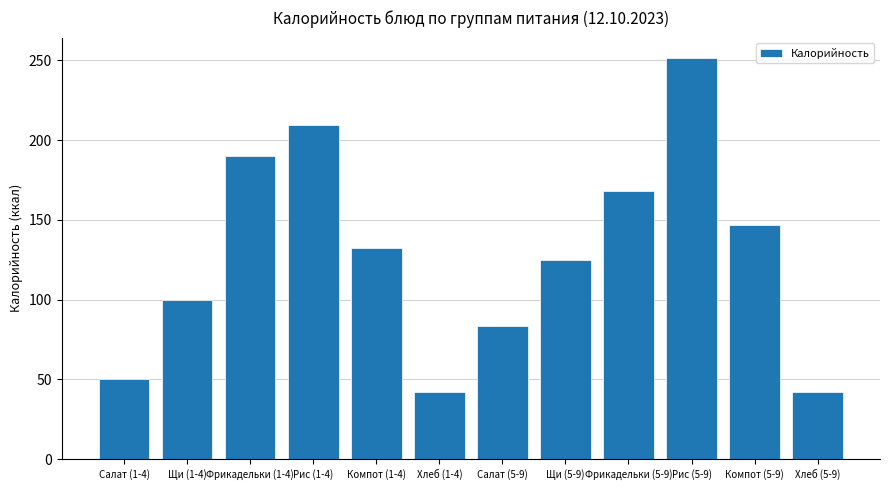

How many data points are less than 132?

6